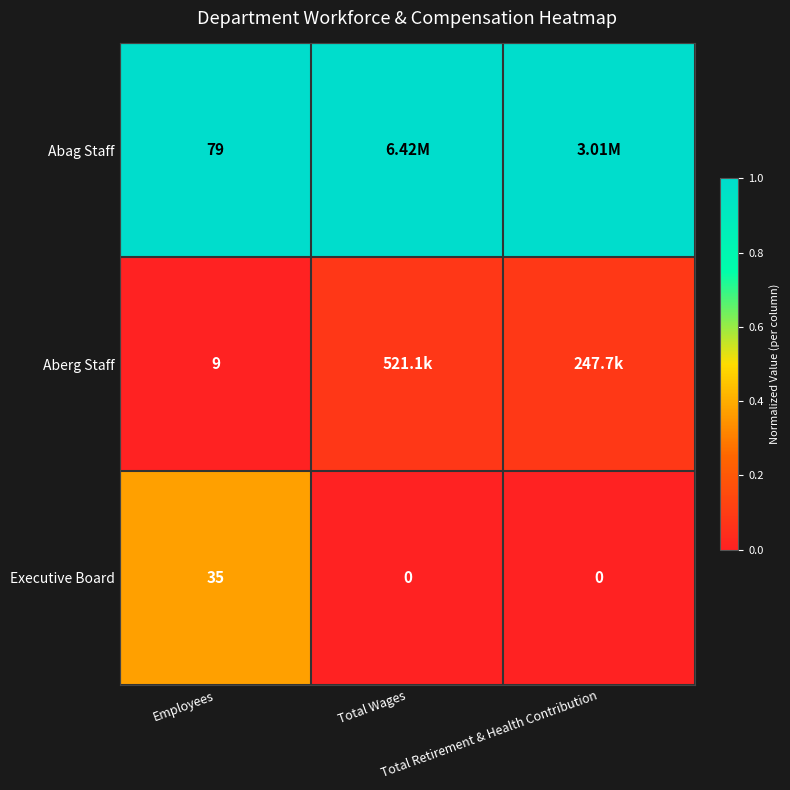

The value of Aberg Staff at Total Wages is 0.1. True or false?

True